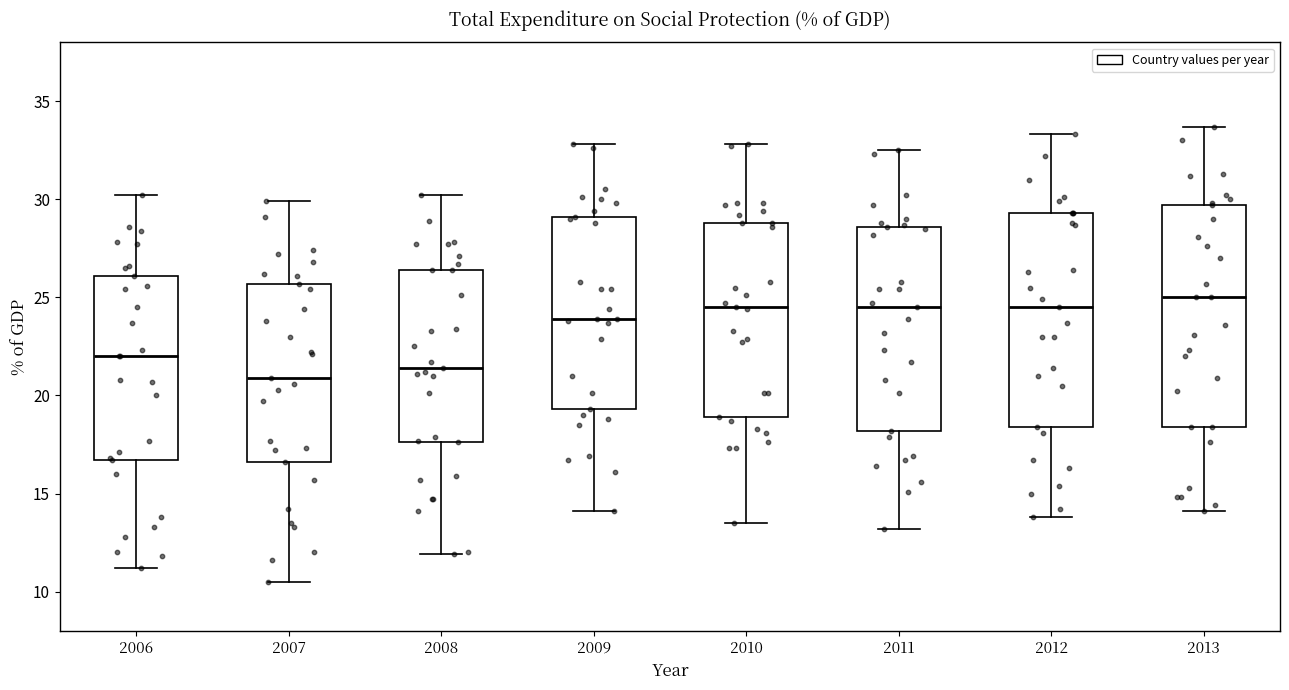

Reading left to right, read every box against the y-axis: the position of its median line, the range the box covers, and the ends of its whiskers. The values are not printed on the chart, so give them approximately, as read against the axis.

2006: median 22.0, box 16.5 to 26.0, whiskers 11.0 to 30.0
2007: median 21.0, box 16.5 to 25.5, whiskers 10.5 to 30.0
2008: median 21.5, box 17.5 to 26.5, whiskers 12.0 to 30.0
2009: median 24.0, box 19.5 to 29.0, whiskers 14.0 to 33.0
2010: median 24.5, box 19.0 to 29.0, whiskers 13.5 to 33.0
2011: median 24.5, box 18.0 to 28.5, whiskers 13.0 to 32.5
2012: median 24.5, box 18.5 to 29.5, whiskers 14.0 to 33.5
2013: median 25.0, box 18.5 to 29.5, whiskers 14.0 to 33.5